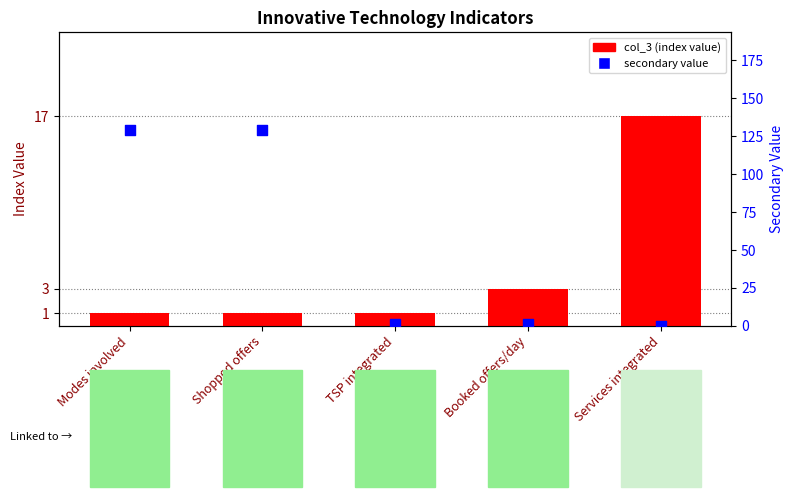

Is the value of secondary value at TSP integrated greater than the value of col_3 (index value) at Modes involved?

No